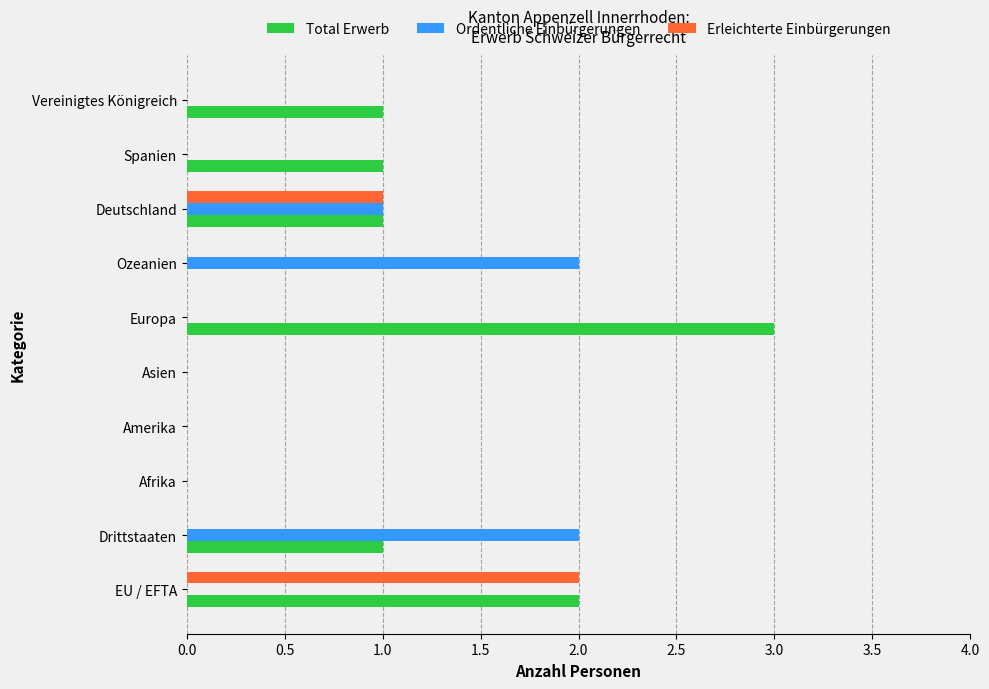

What is the highest value of the Total Erwerb series?

3